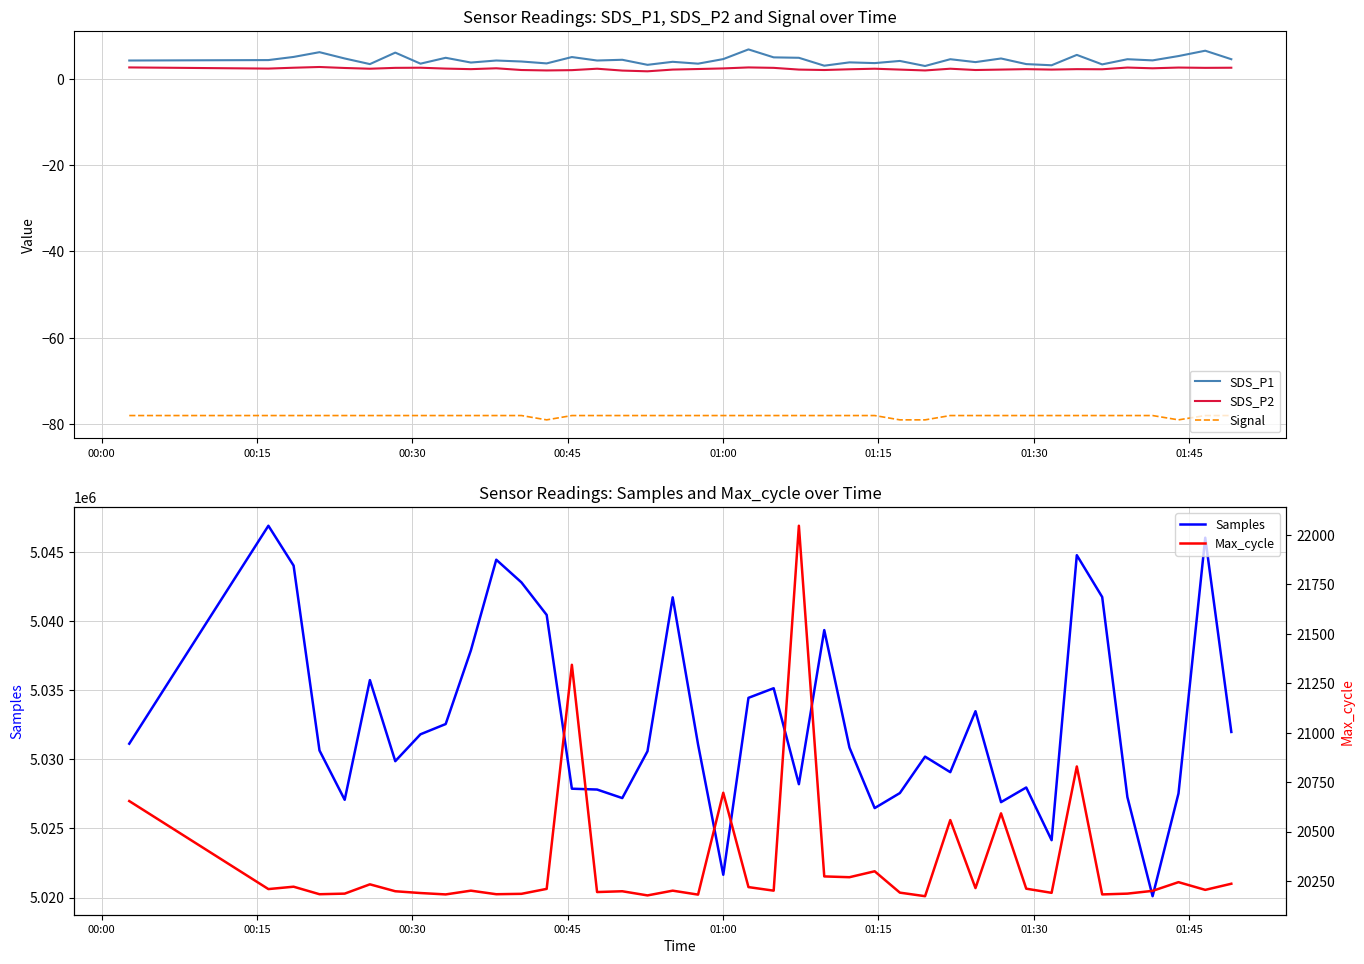

What is the value of the Signal point at the 6th from the left?

-78.0